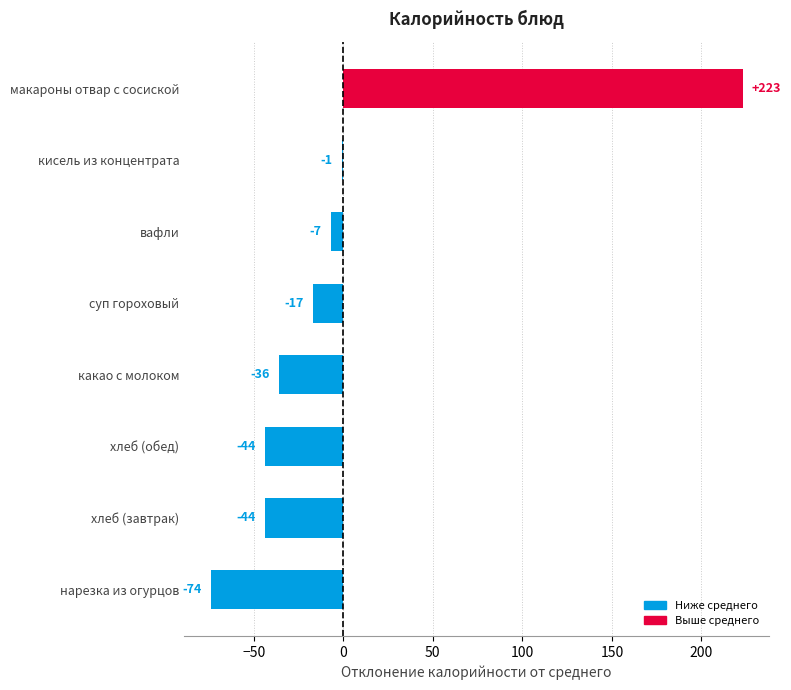

Reading bottom to top, extract all data points from this chart.

-74	-44	-44	-36	-17	-7	-1	223